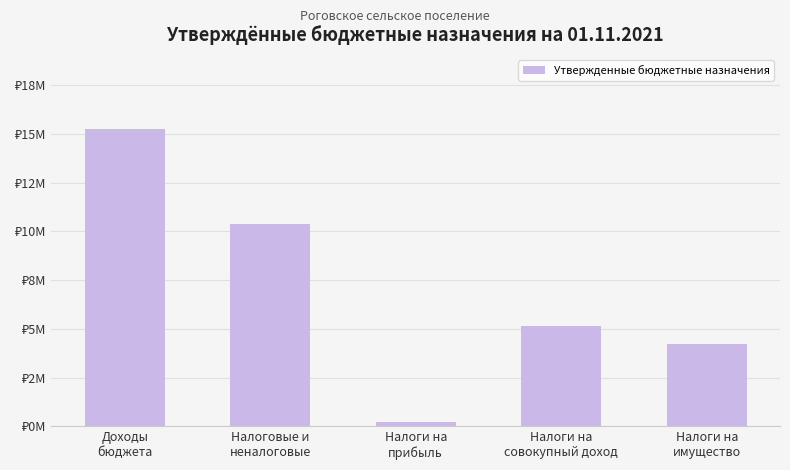

Does the chart contain any negative values?

No